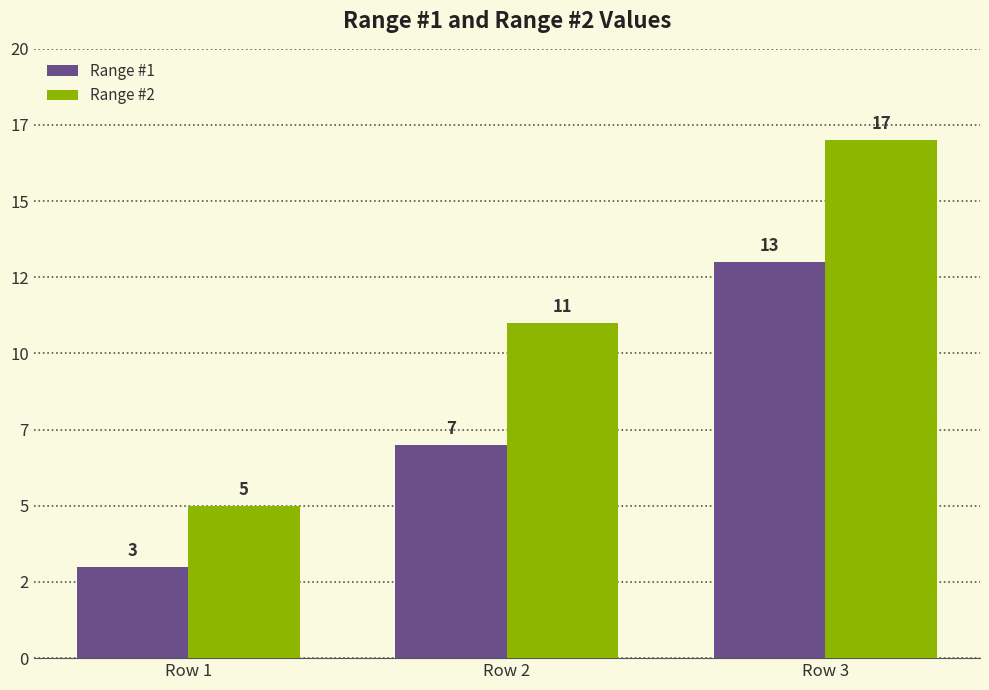

Where is Range #1 nearest to the value 8?

Row 2